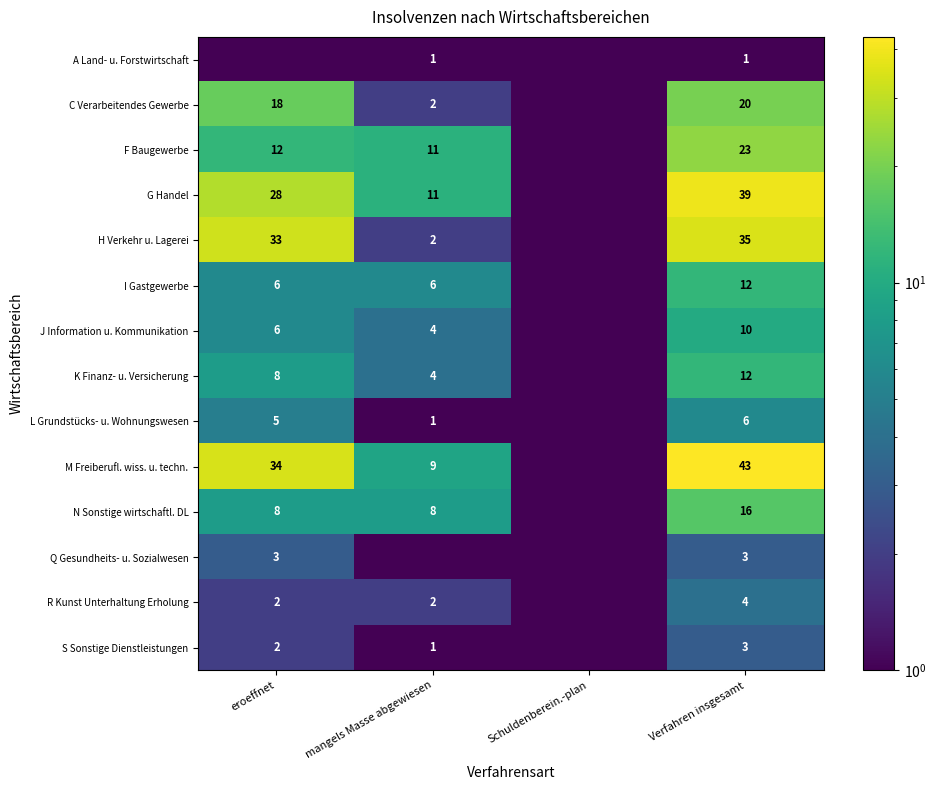

At which category is the sum across all series the highest?

Verfahren insgesamt